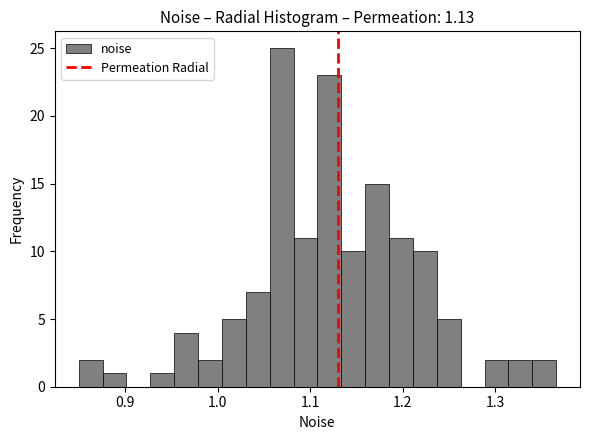

Read against the x-axis, roughly where is the centre of the tallest bar?

1.07